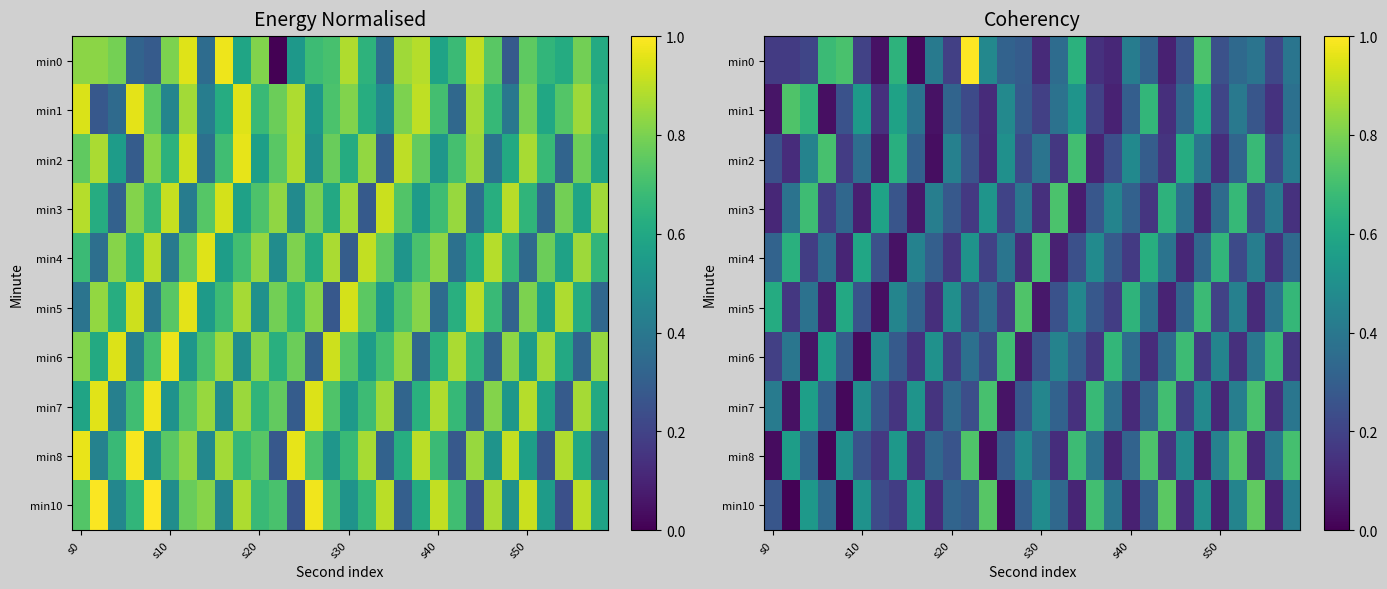

What is the total value across all series at 21?

3.9